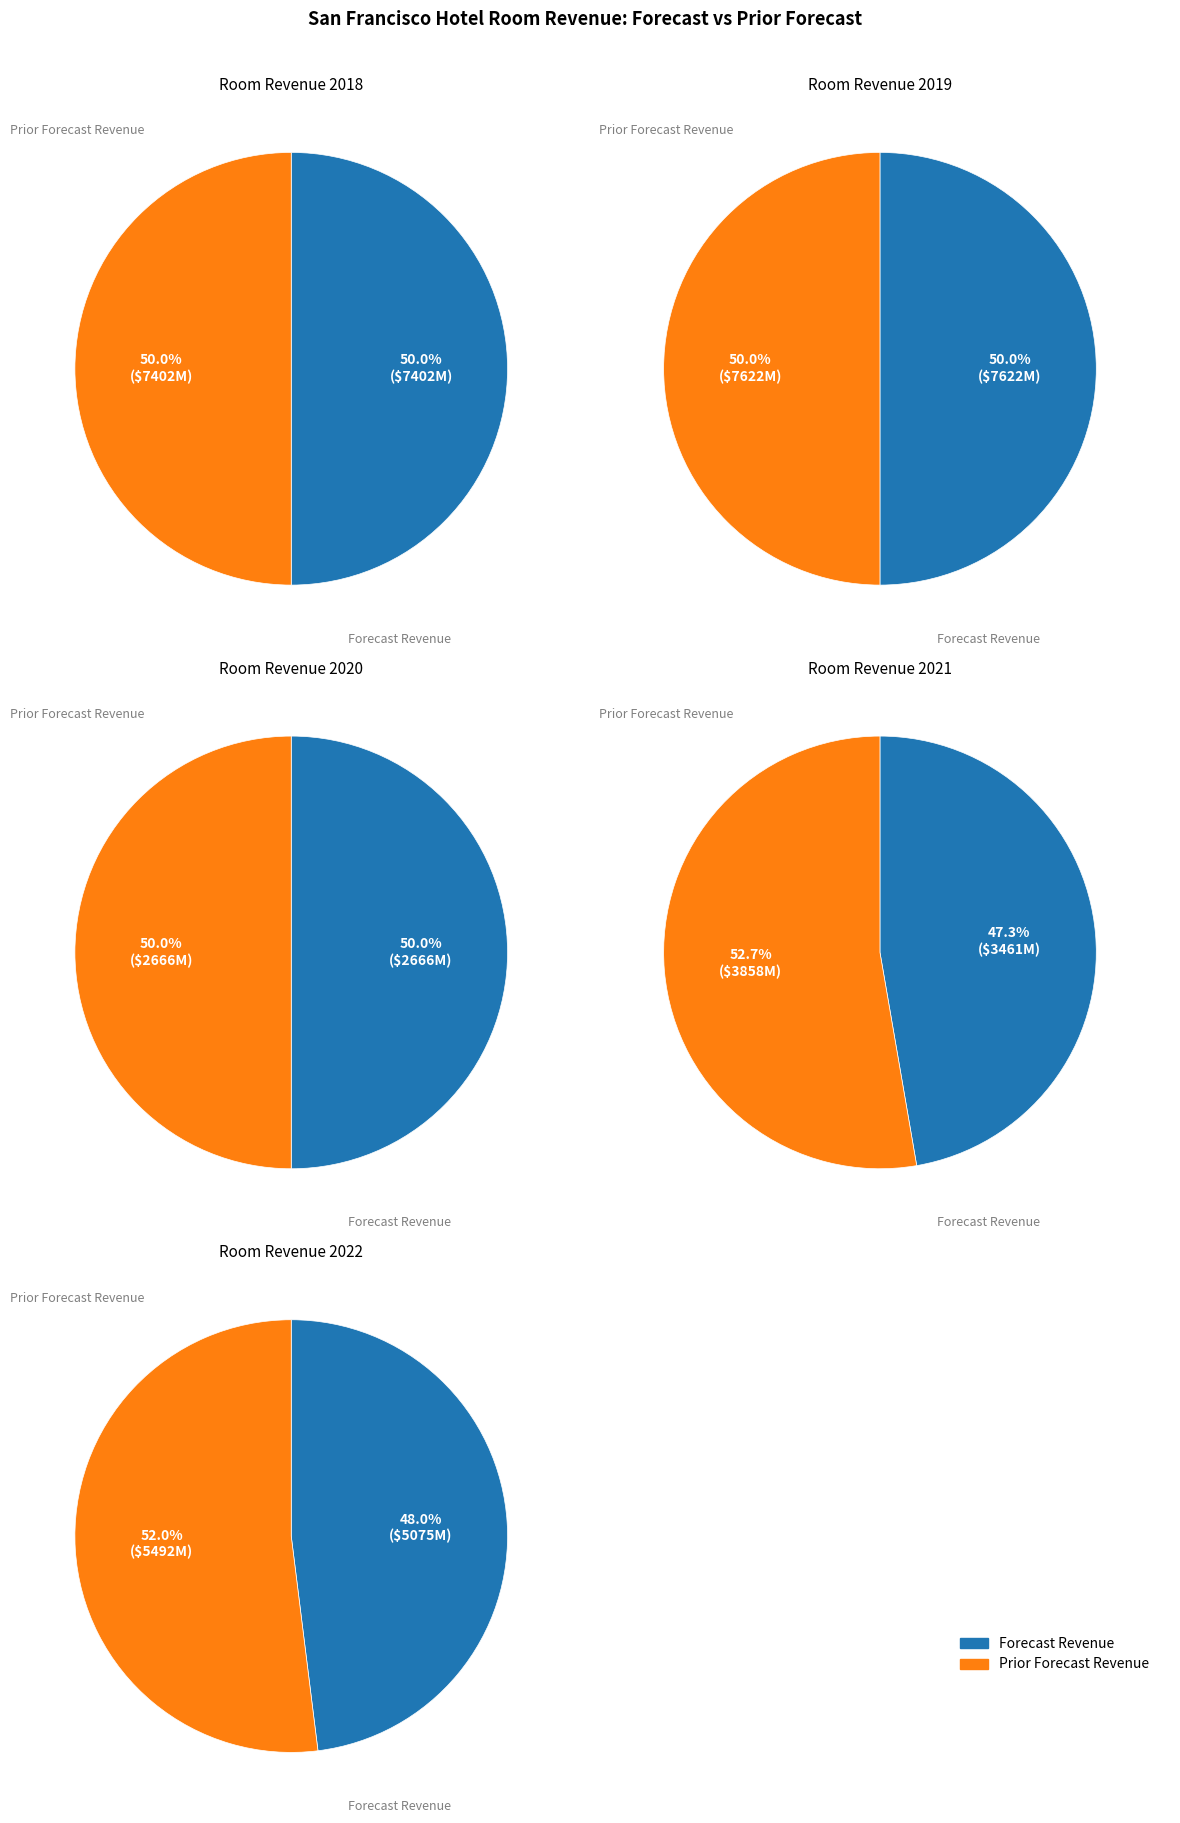

What is the total percentage of 0 and 1?

100.0%